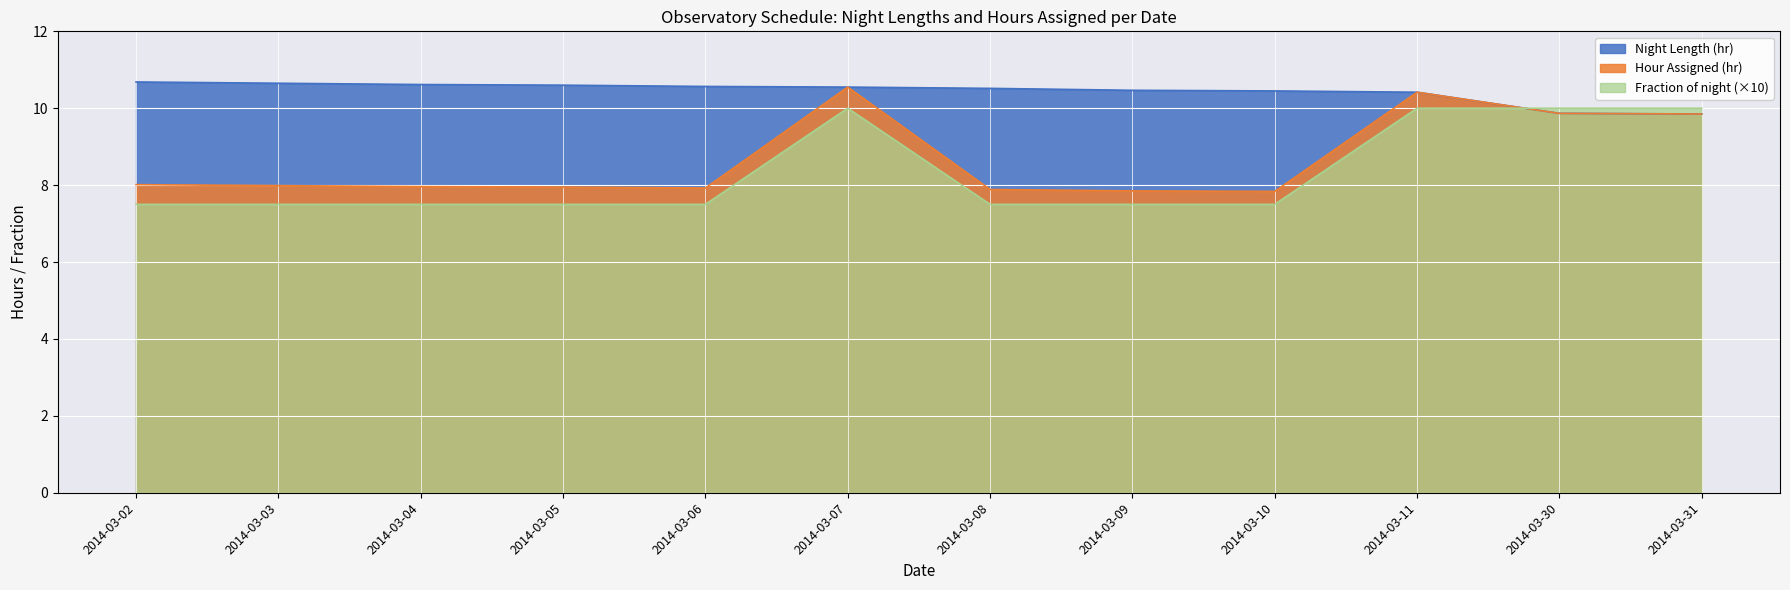

How many times do Fraction of night and Hour Assigned (hr) cross each other?

1